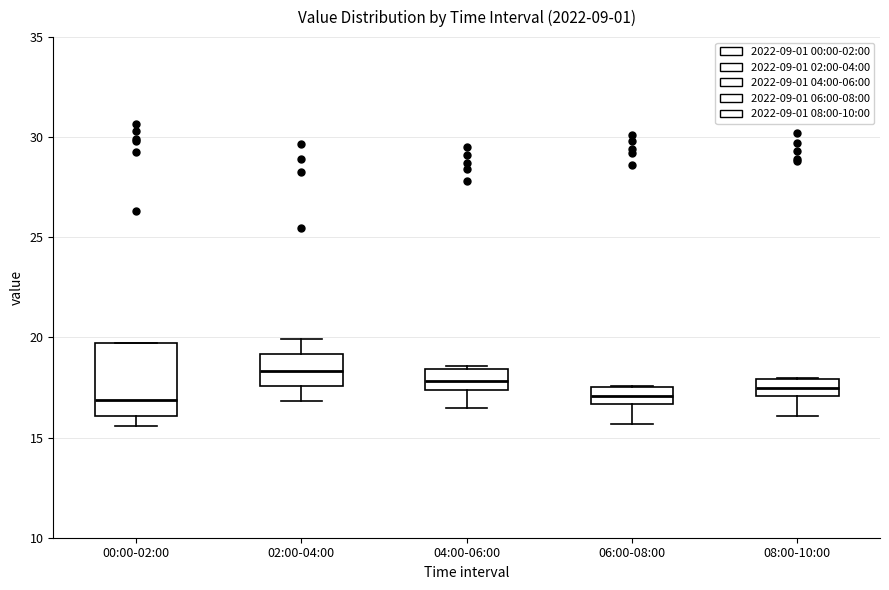

Comparing the boxes themselves (not the whiskers), which one is the tallest?

00:00-02:00